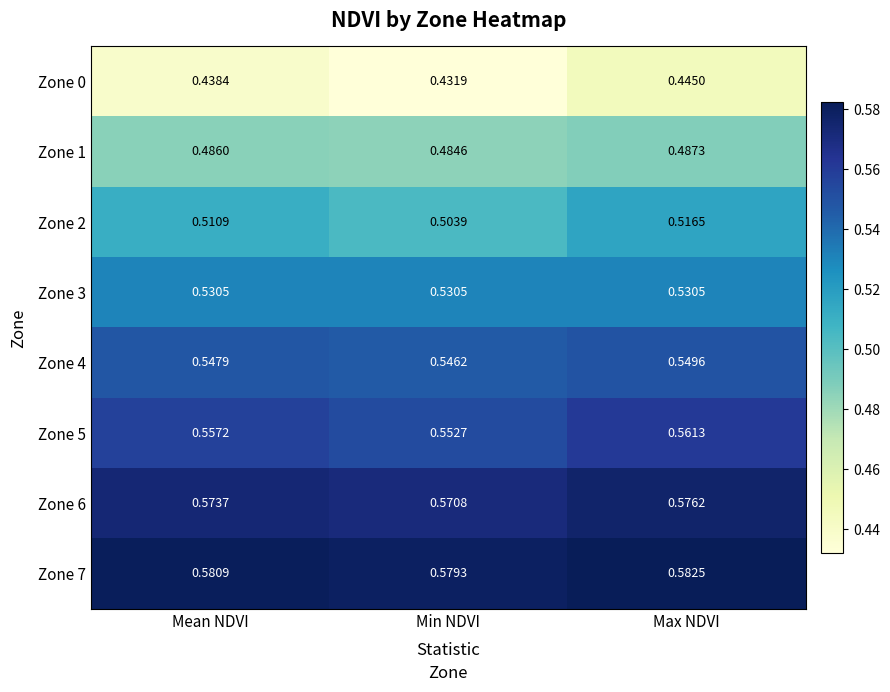

Which category has the highest value in the Zone 0 series?

Max NDVI